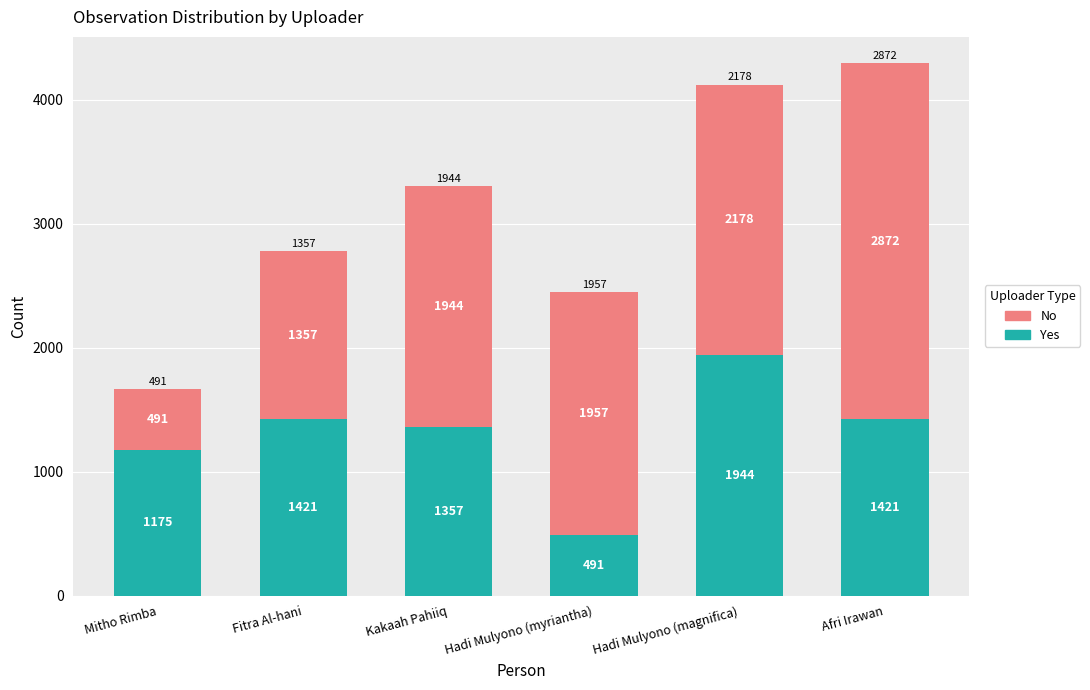

What is the difference between the maximum and minimum values in the Yes series?

1453